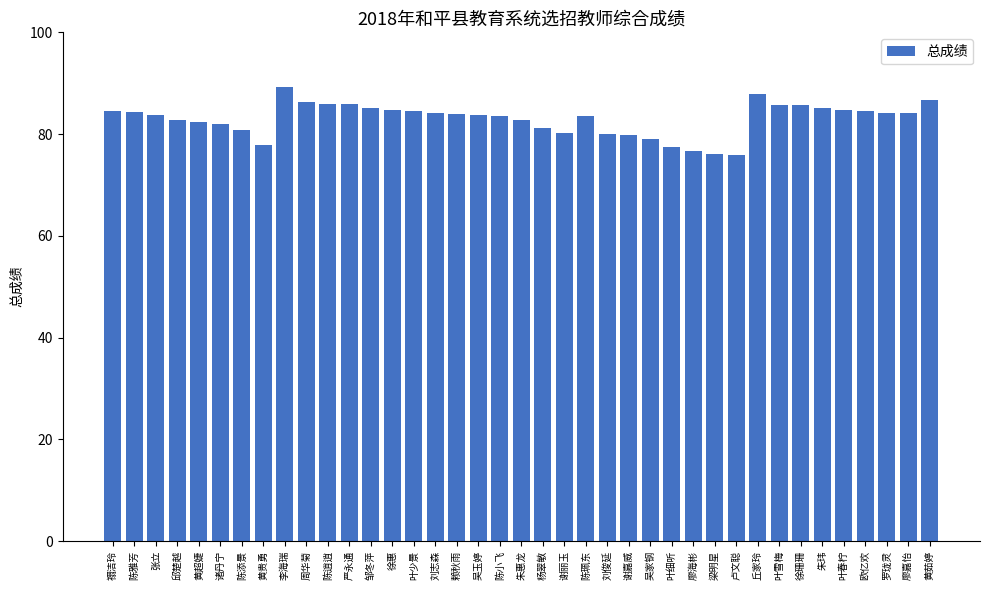

Is it true that the value at 吴玉婷 is 83.8?

True